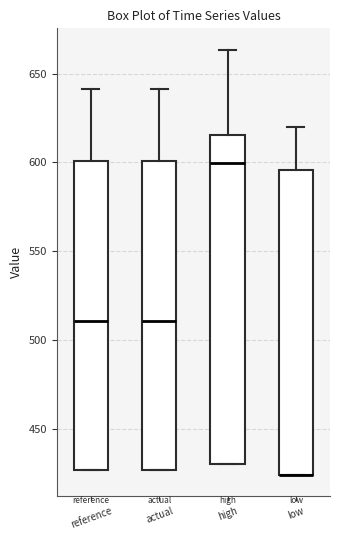

Reading left to right, read every box against the y-axis: the position of its median line, the range the box covers, and the ends of its whiskers. The values are not printed on the chart, so give them approximately, as read against the axis.

reference: median 510, box 425 to 600, whiskers 425 to 640
actual: median 510, box 425 to 600, whiskers 425 to 640
high: median 600, box 430 to 615, whiskers 430 to 665
low: median 425 (drawn on the box's lower edge), box 425 to 595, whiskers 425 to 620